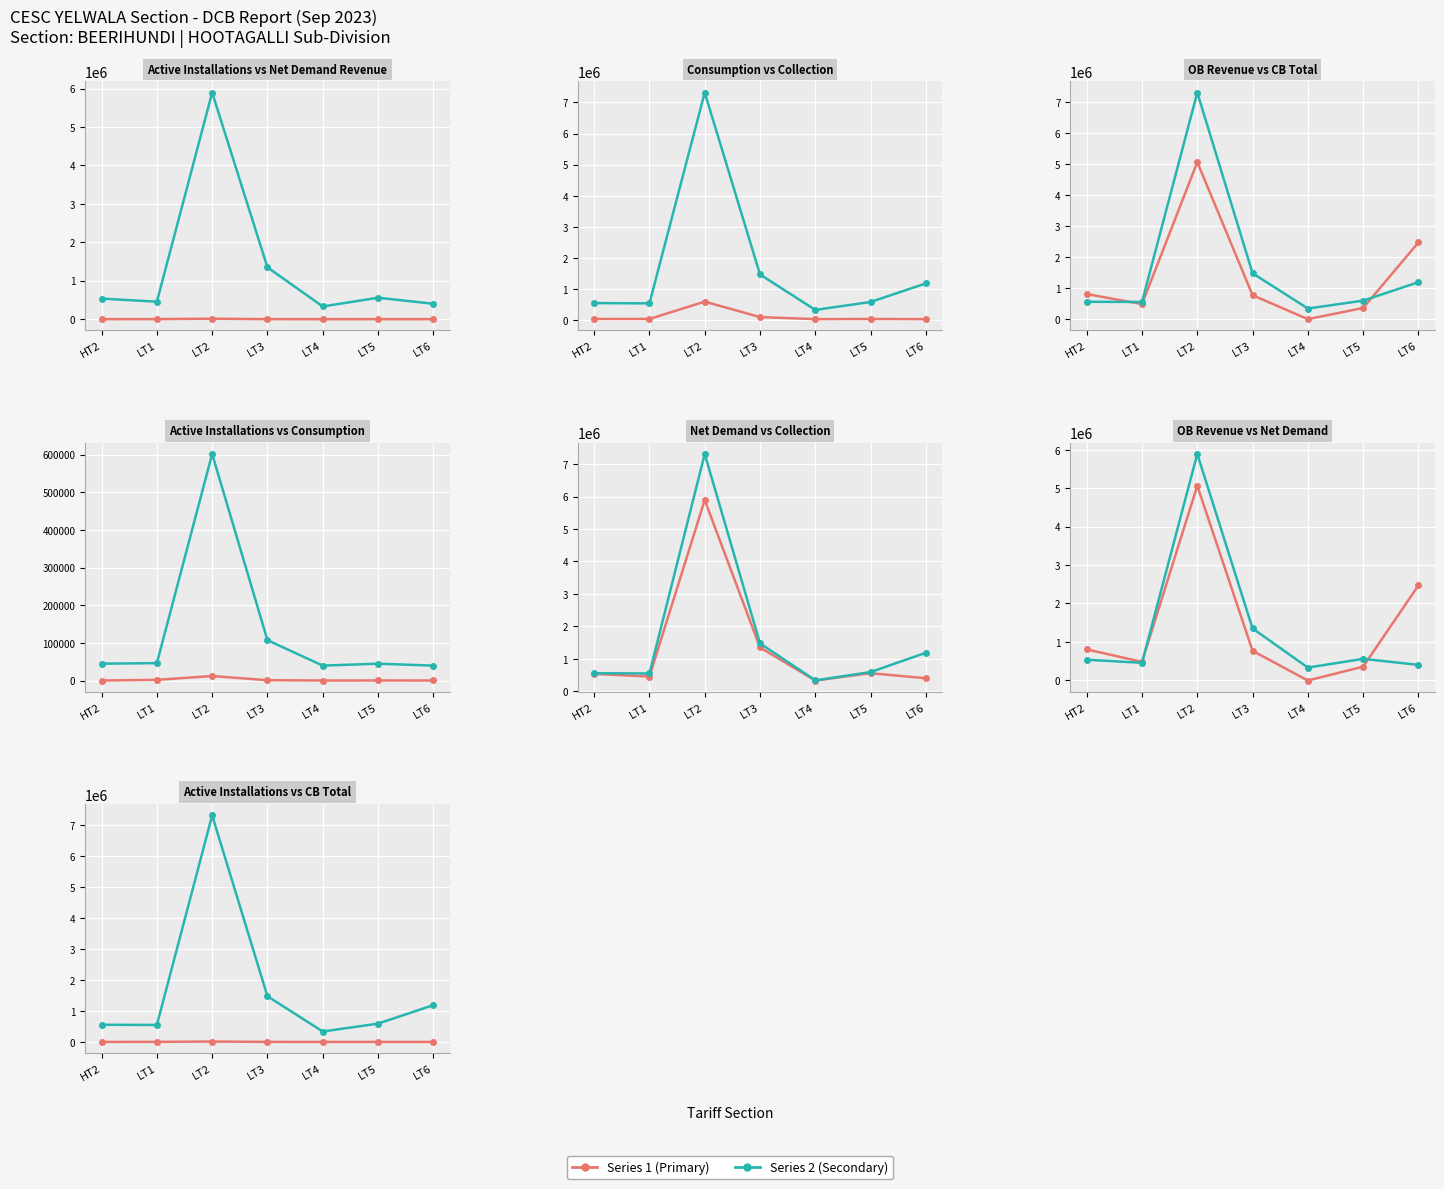

Which series has the largest total across all categories?

Collection (INR)